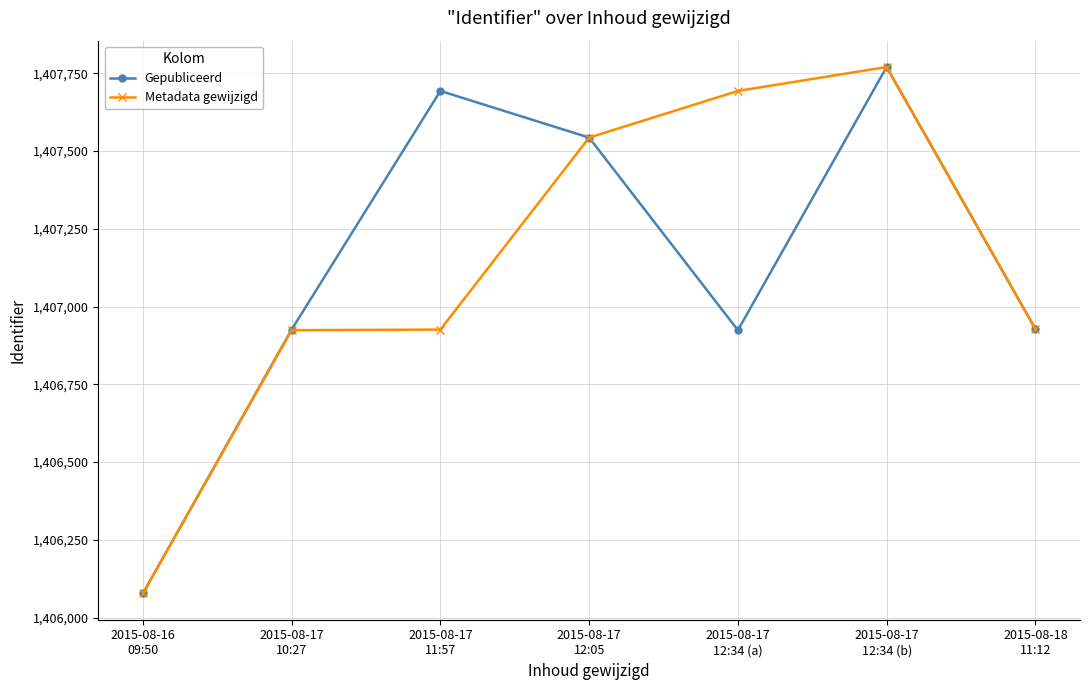

At how many categories does at least one series exceed 1407287?

4